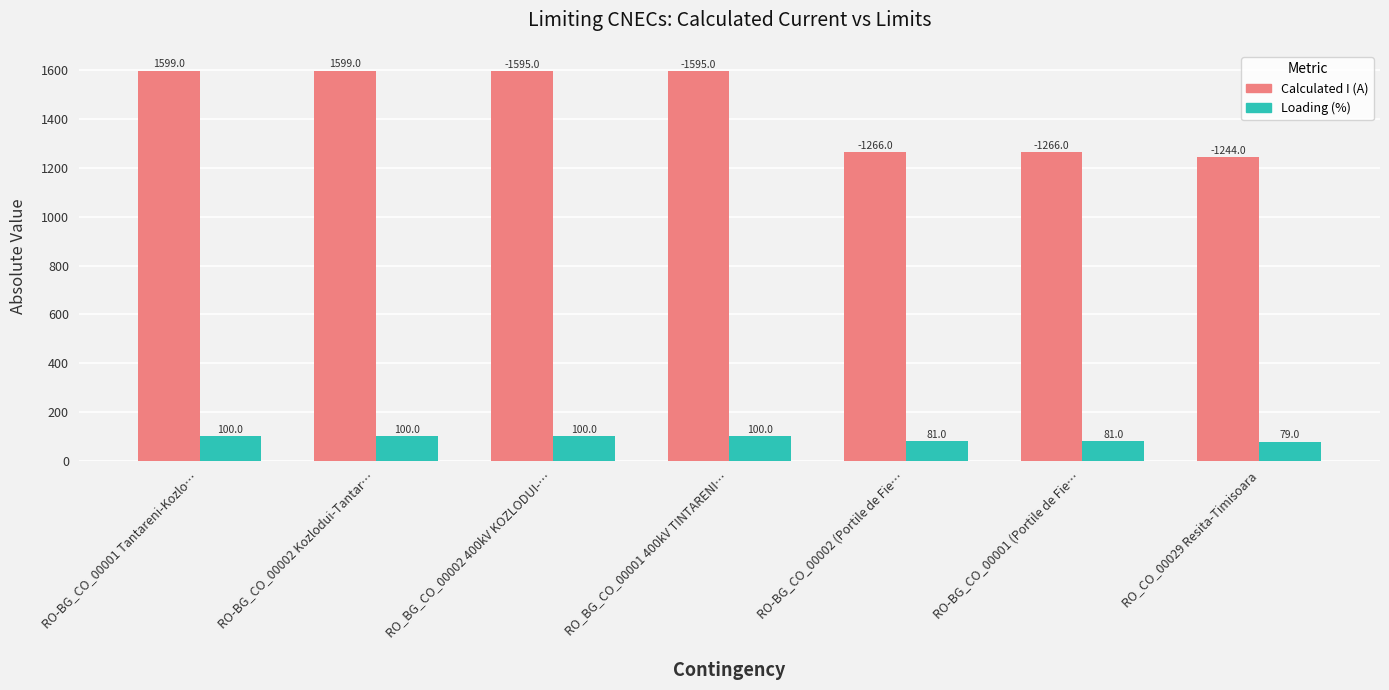

Reading left to right, transcribe all the data shown in this chart.

Calculated I (A): RO-BG_CO_00001 Tantareni-Kozlo…=1599	RO-BG_CO_00002 Kozlodui-Tantar…=1599	RO_BG_CO_00002 400kV KOZLODUI-…=1595	RO_BG_CO_00001 400kV TINTARENI…=1595	RO-BG_CO_00002 (Portile de Fie…=1266	RO-BG_CO_00001 (Portile de Fie…=1266	RO_CO_00029 Resita-Timisoara=1244
Loading (%): RO-BG_CO_00001 Tantareni-Kozlo…=100	RO-BG_CO_00002 Kozlodui-Tantar…=100	RO_BG_CO_00002 400kV KOZLODUI-…=100	RO_BG_CO_00001 400kV TINTARENI…=100	RO-BG_CO_00002 (Portile de Fie…=81	RO-BG_CO_00001 (Portile de Fie…=81	RO_CO_00029 Resita-Timisoara=79